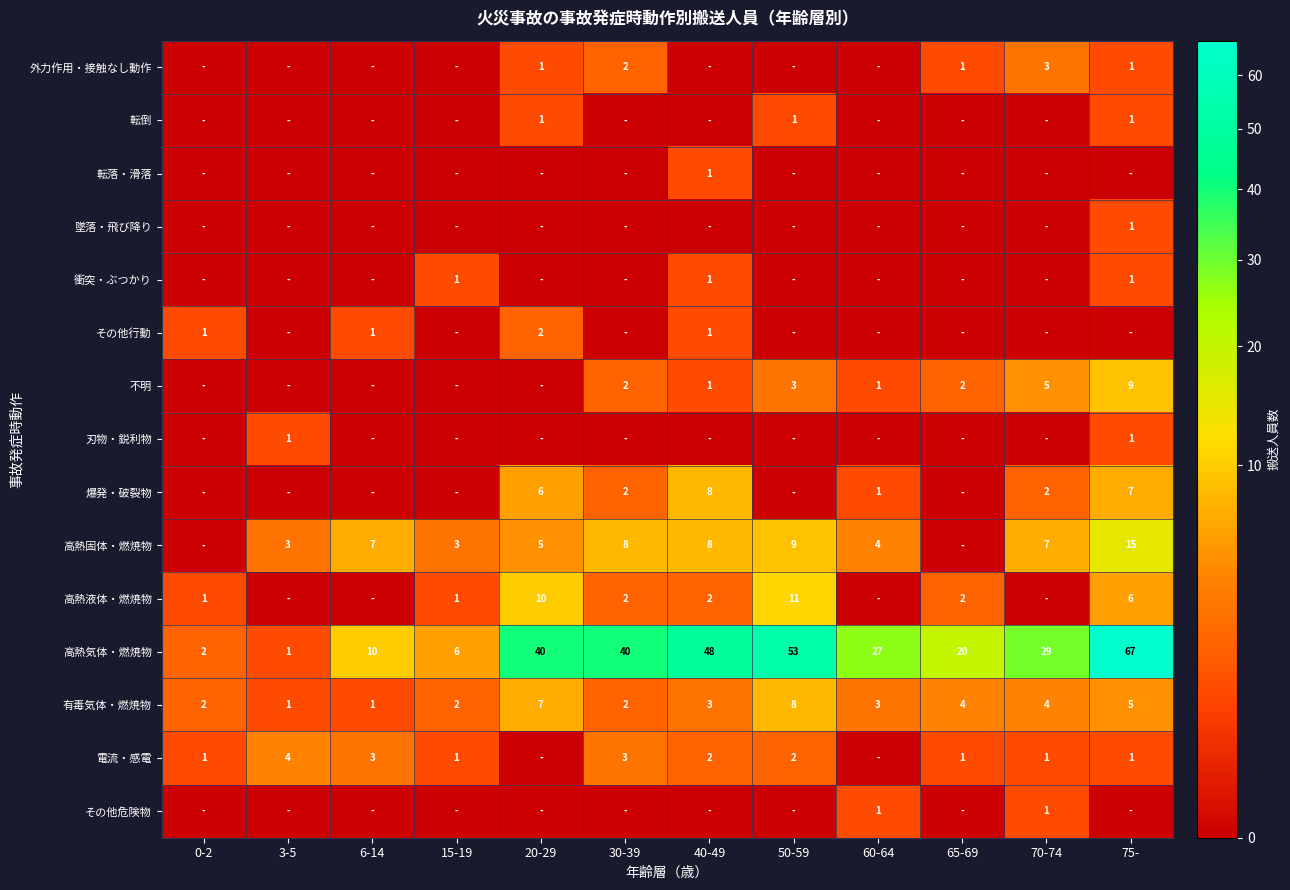

What is the difference between the maximum and minimum values in the 高熱気体・燃焼物 series?

66